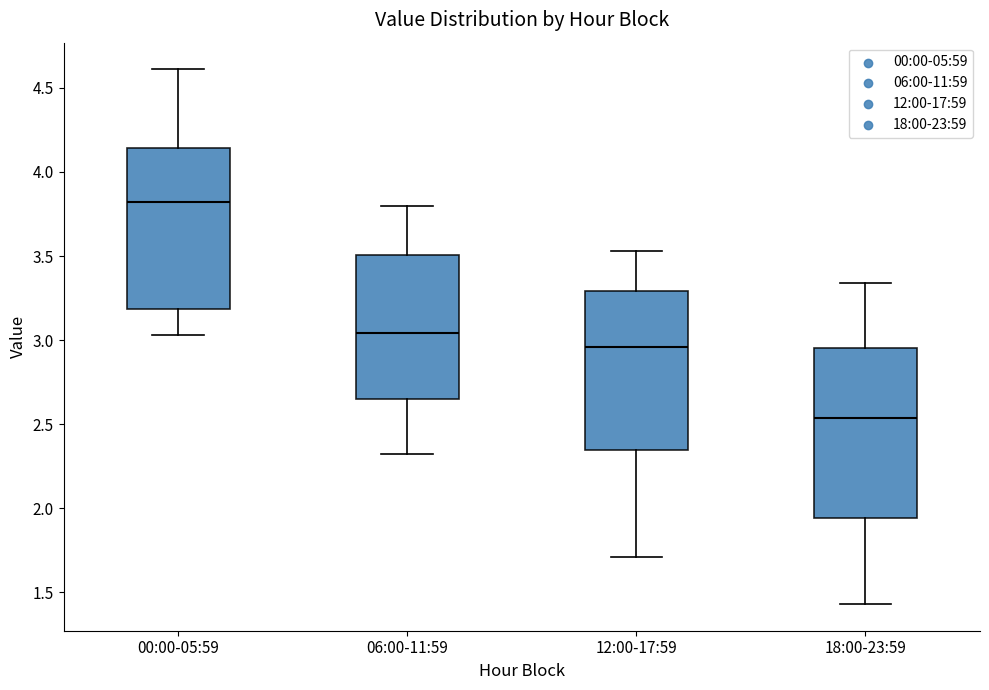

Comparing the boxes themselves (not the whiskers), which one is the tallest?

18:00-23:59